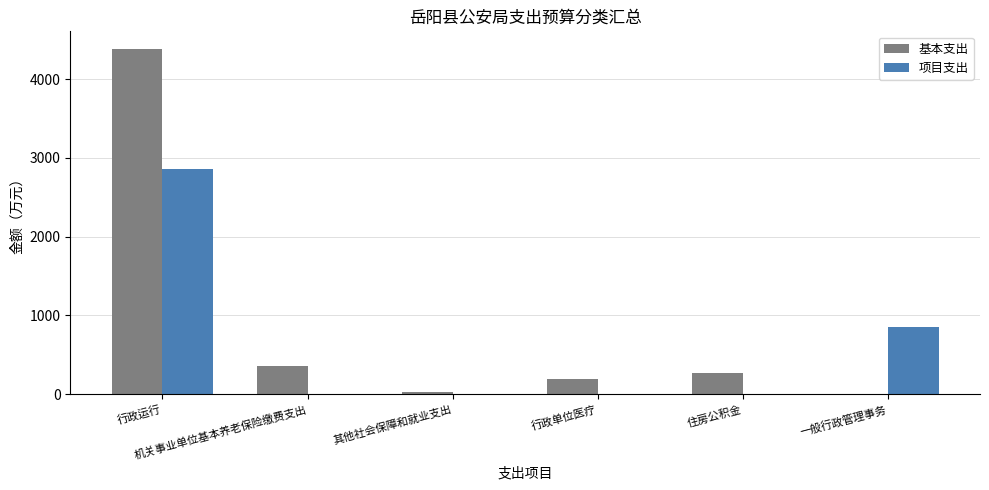

The 项目支出 series shows 0.0 at 机关事业单位基本养老保险缴费支出. True or false?

True